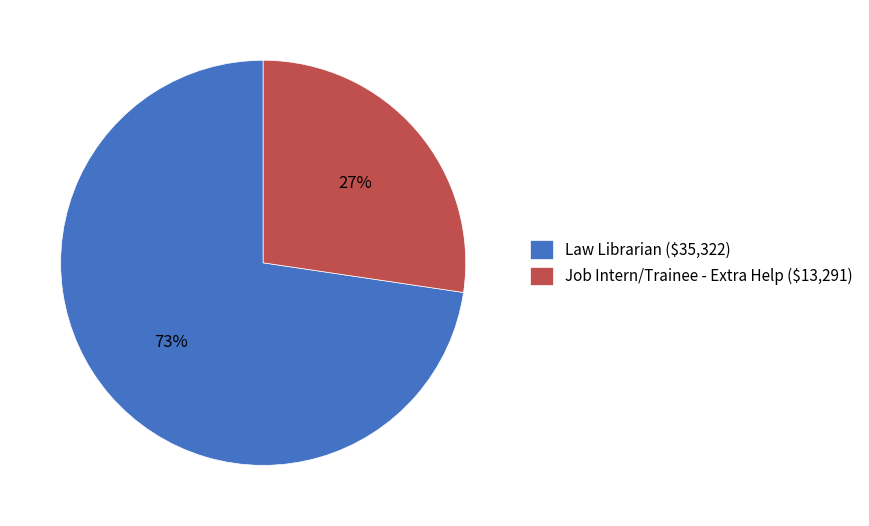

To the nearest percent, what portion does Law Librarian ($35,322) represent?

73%